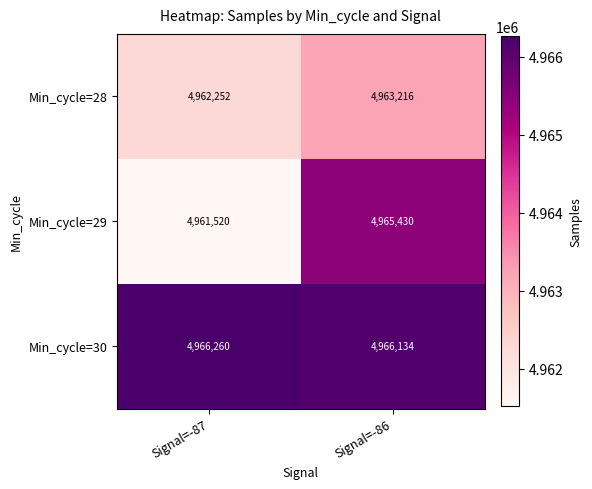

Which series has the largest total across all categories?

Min_cycle=30